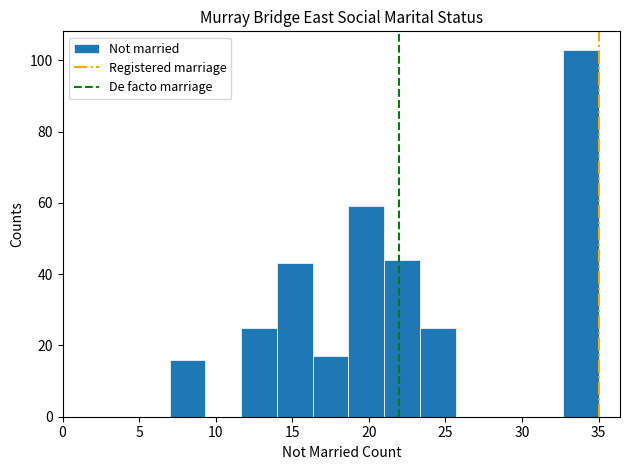

How tall is the bar that spans 23.5 to 25.5 on the x-axis? Neither the bar edges nor the heights are printed on the chart, so give them approximately, as read against the axes.

26